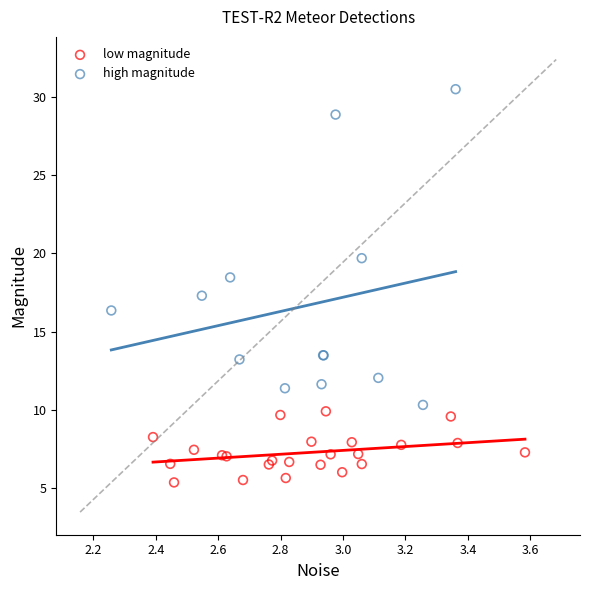

Which series has the widest spread of Y values?

high magnitude